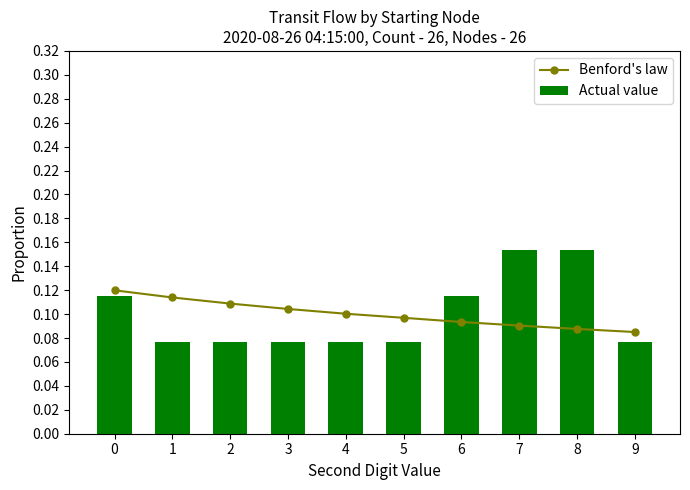

Reading left to right, list all the values displayed in this chart.

Benford's law: 0=0.1	1=0.1	2=0.1	3=0.1	4=0.1	5=0.1	6=0.1	7=0.1	8=0.1	9=0.1
Actual value: 0=0.1	1=0.1	2=0.1	3=0.1	4=0.1	5=0.1	6=0.1	7=0.2	8=0.2	9=0.1